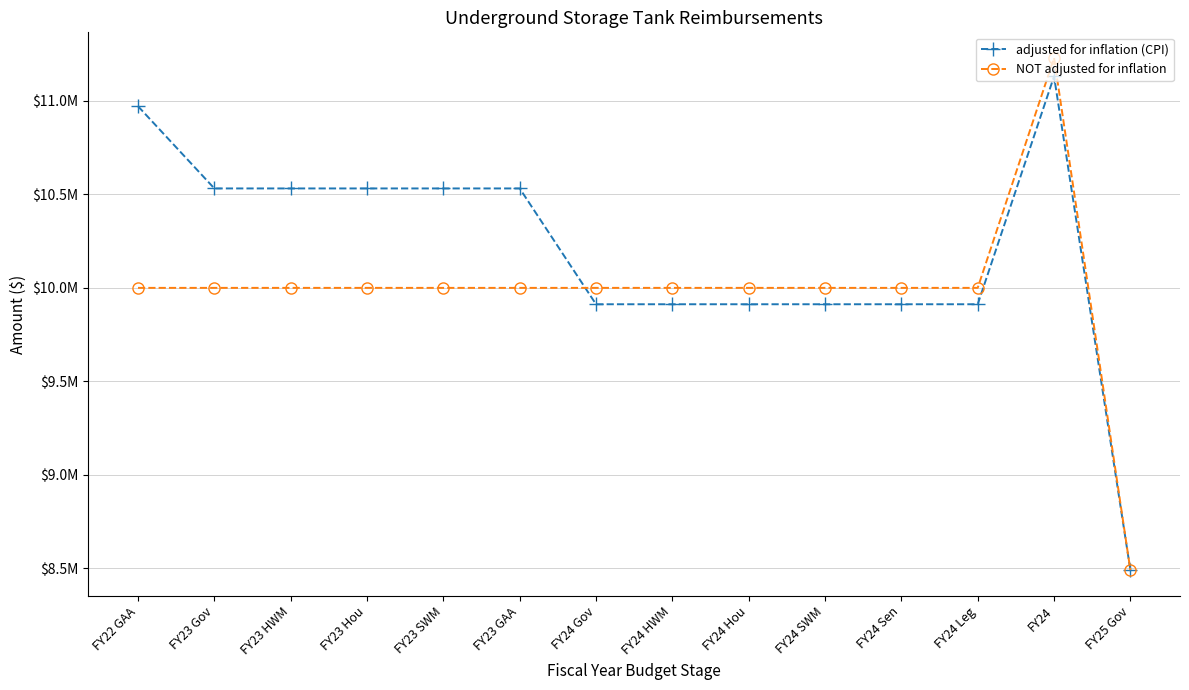

What are all the series names shown in the legend?

adjusted for inflation (CPI), NOT adjusted for inflation